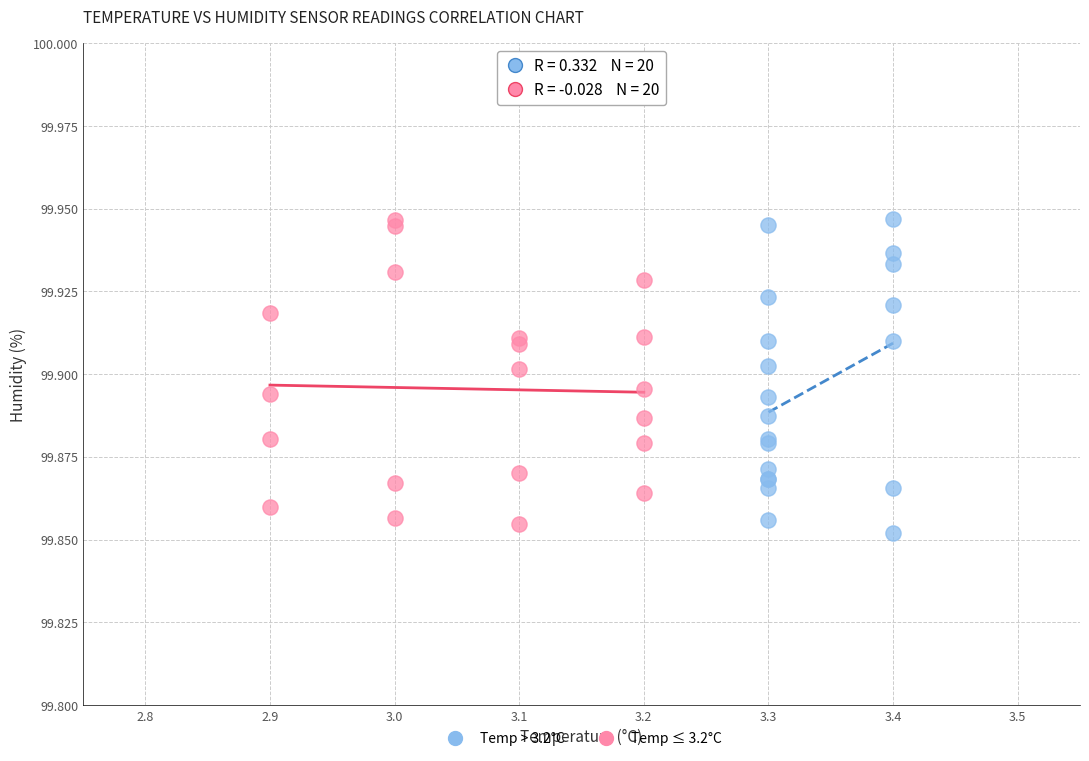

What are all the series names shown in the legend?

Temp > 3.2°C, Temp ≤ 3.2°C